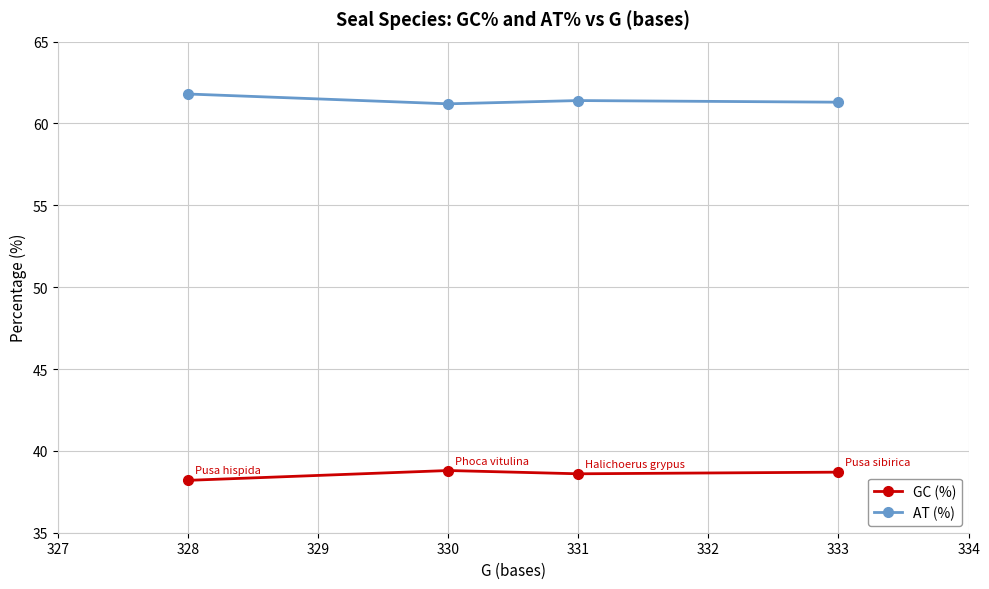

What is the difference between the highest and lowest values at 333?

22.6